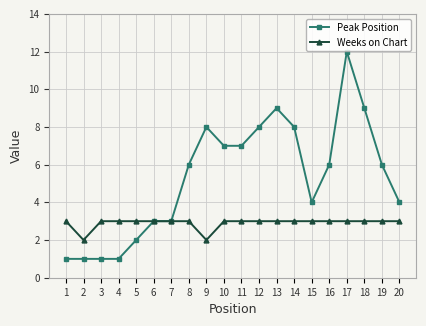

Is the value of Peak Position at 15 greater than the value of Weeks on Chart at 10?

Yes